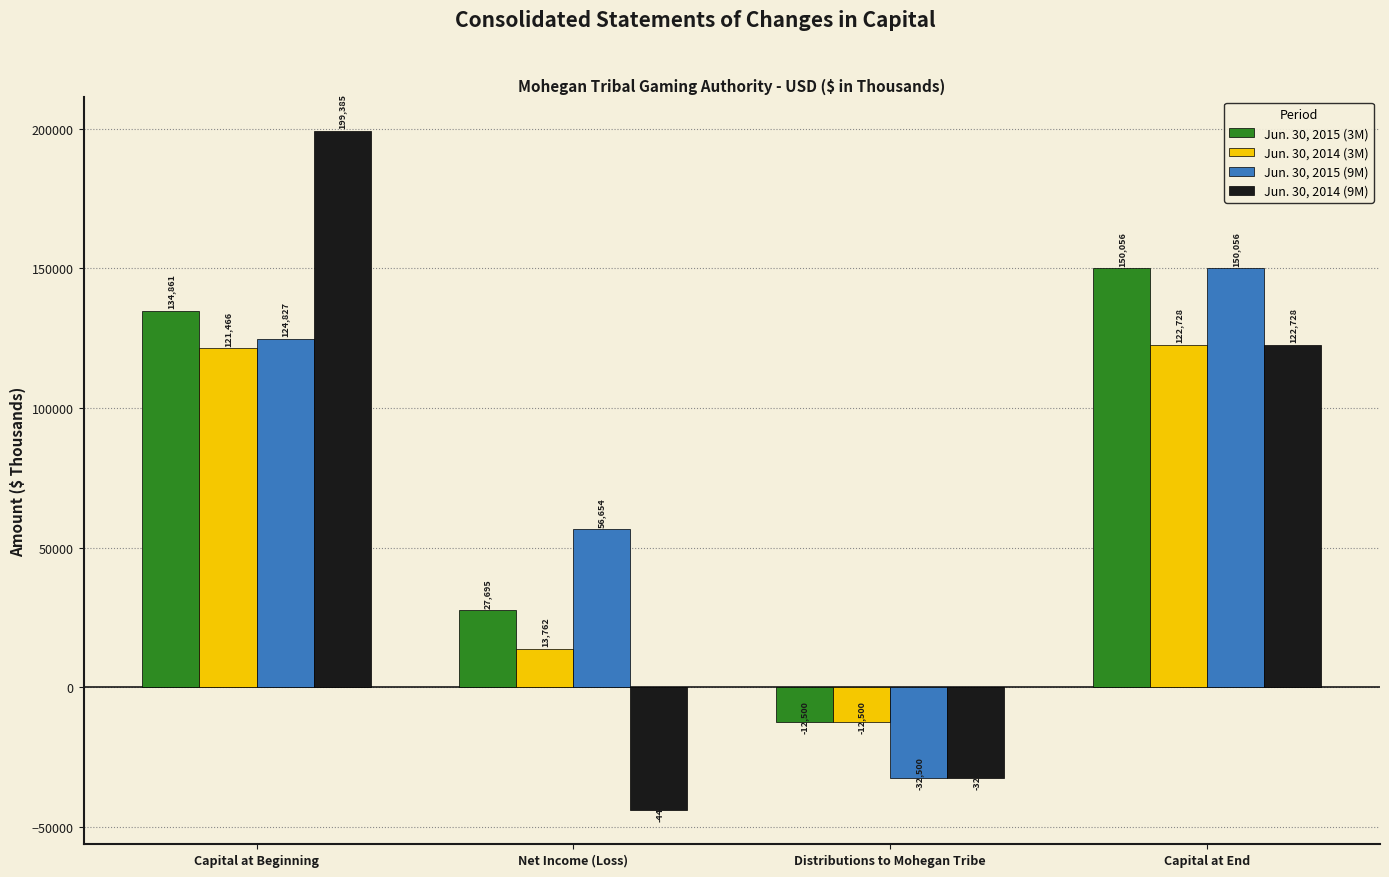

What is the difference between the maximum and minimum values in the Jun. 30, 2014 (3M) series?

135228